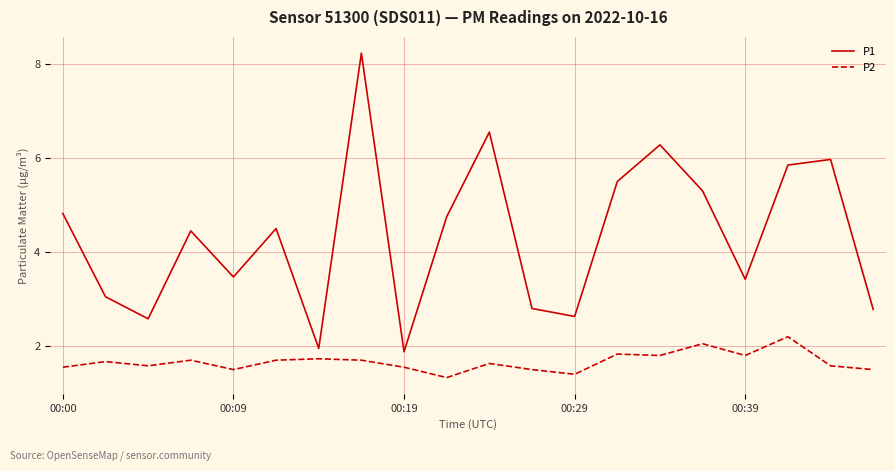

What is the minimum value shown in the chart?

1.3